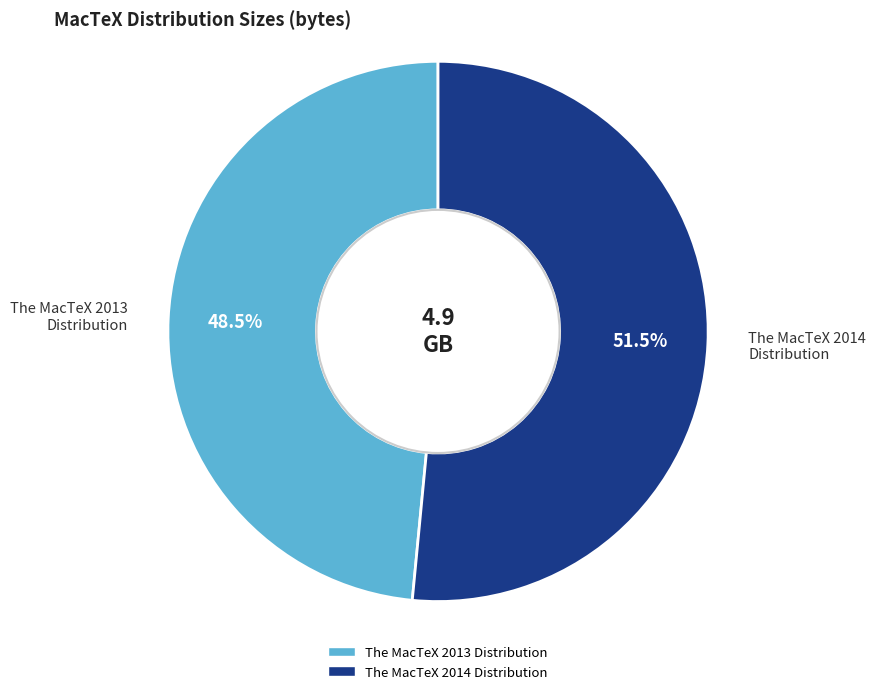

To the nearest percent, what is the average slice percentage?

50%